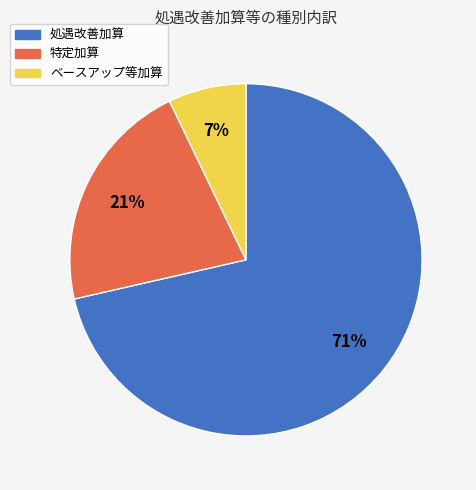

Rank the categories by value from lowest to highest.

ベースアップ等加算, 特定加算, 処遇改善加算